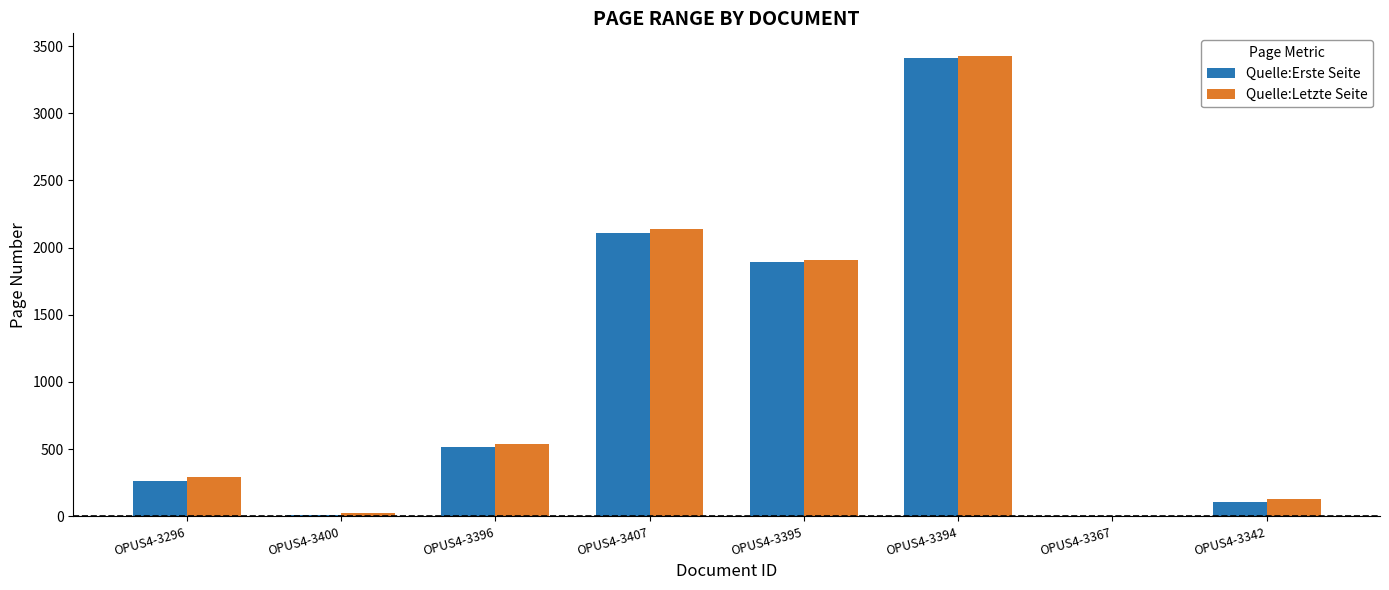

What is the sum of all Quelle:Letzte Seite values?

8448